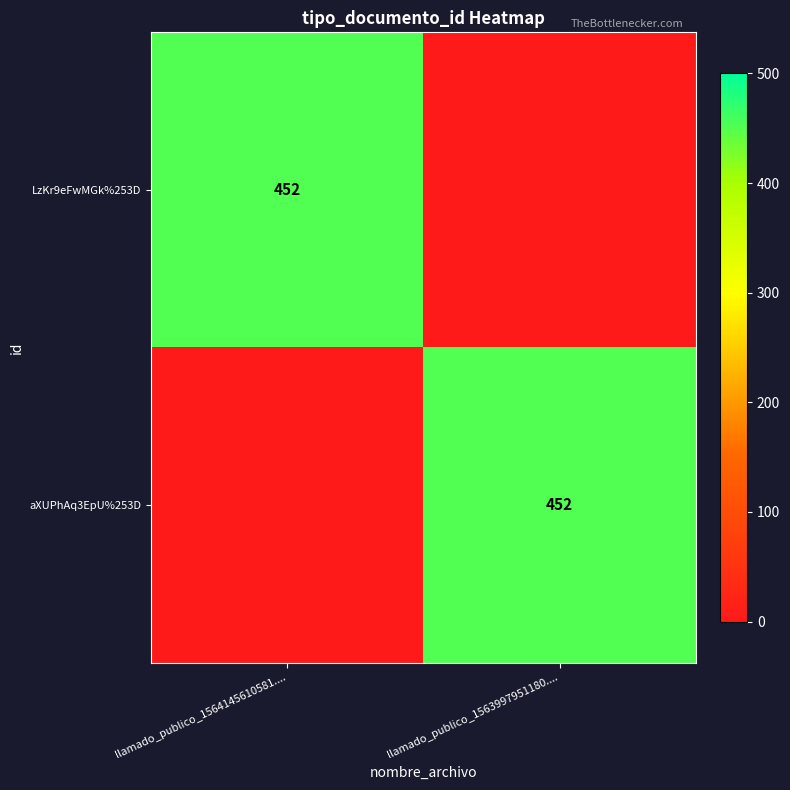

What is the total value across all series at llamado_publico_1563997951180....?

452